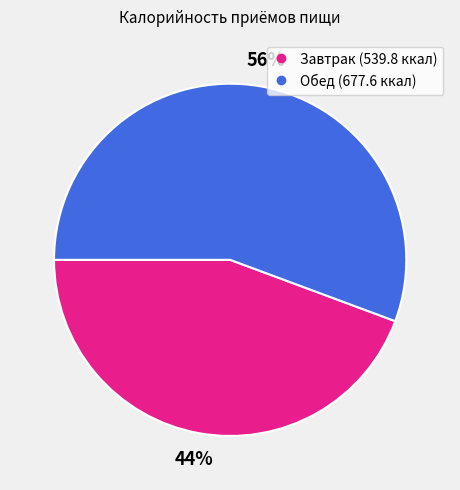

True or false: Завтрак accounts for 55% of the total.

False